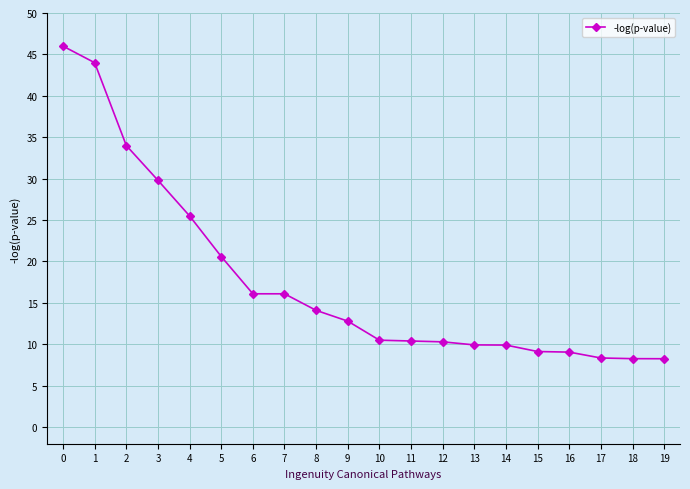

Read the value at 7.

16.1